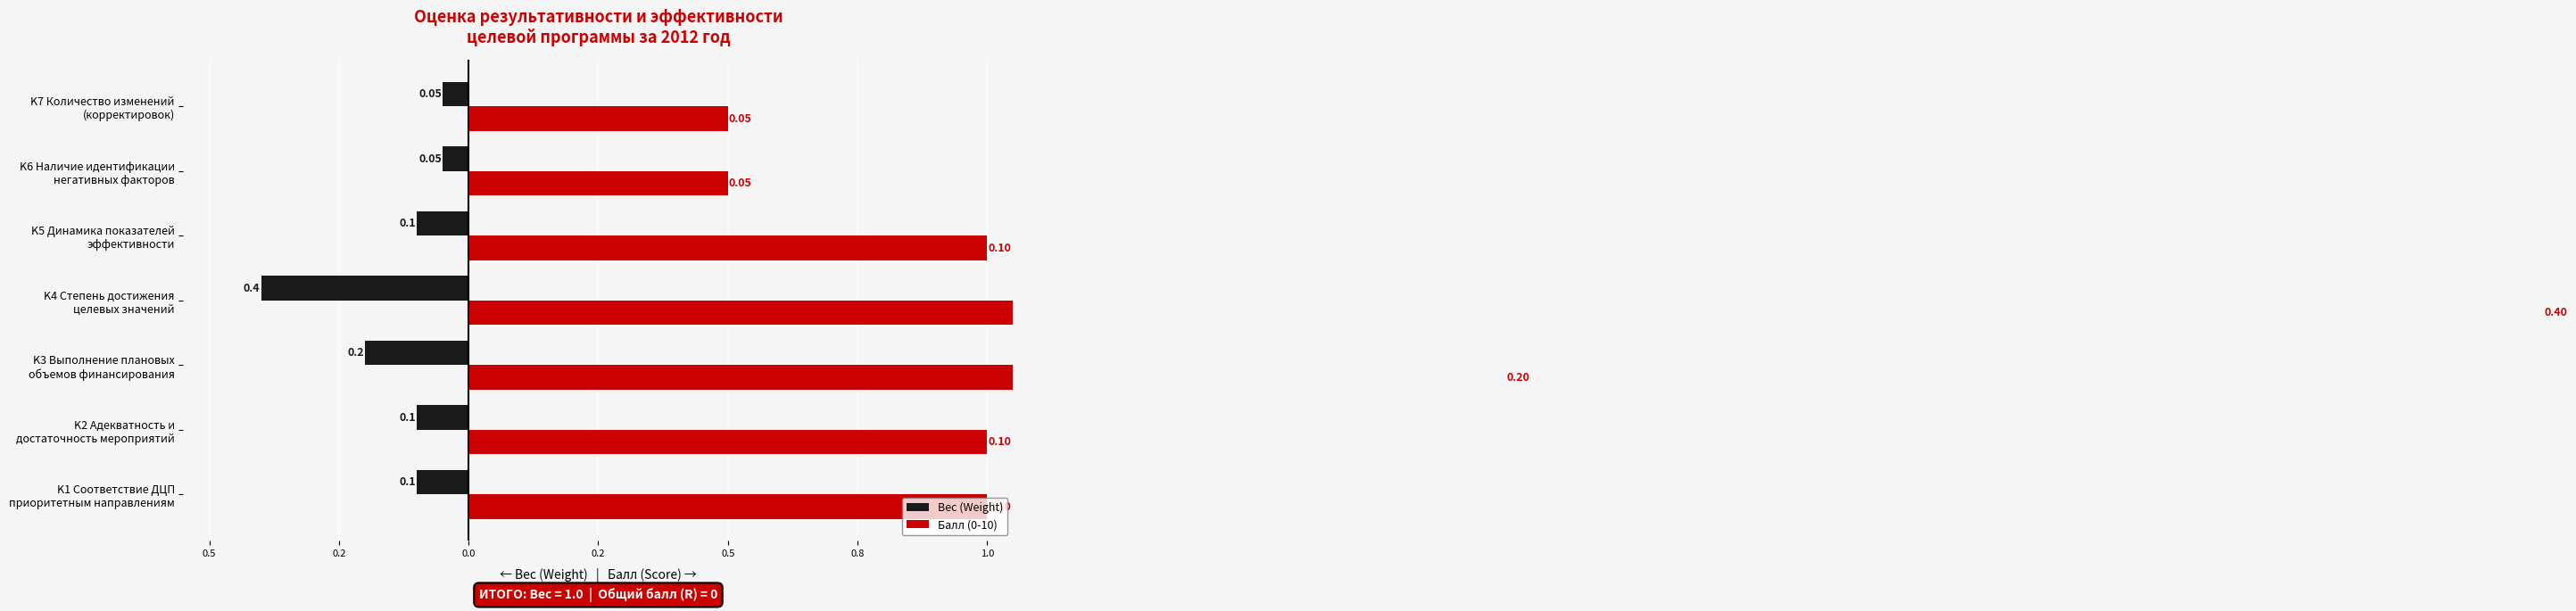

Rank the series by their average value, from highest to lowest.

Балл (0-10), Вес (Weight)